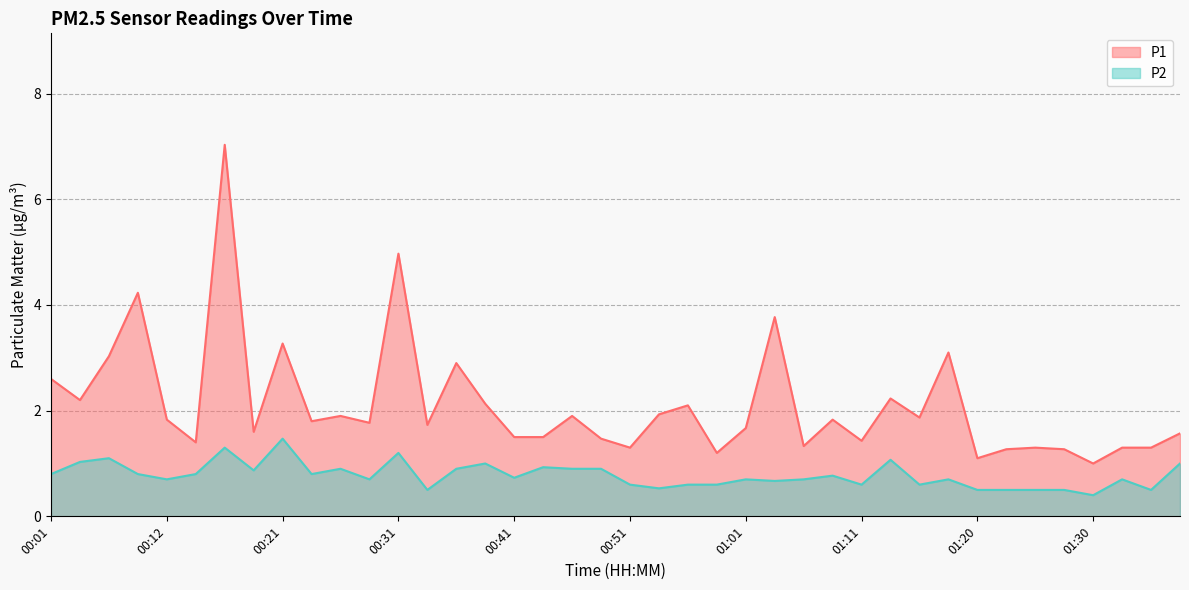

What is the difference between the maximum and minimum values in the P2 series?

1.1